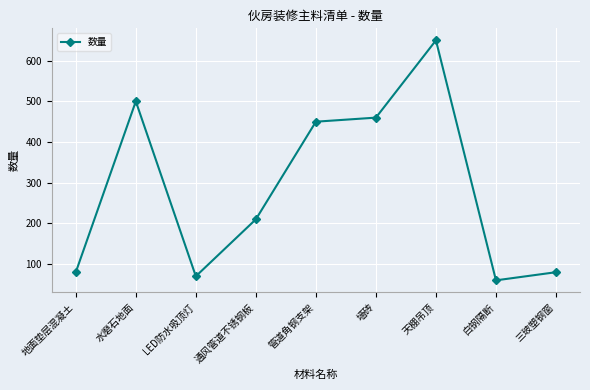

What is the value of the 4th point from the left?

210